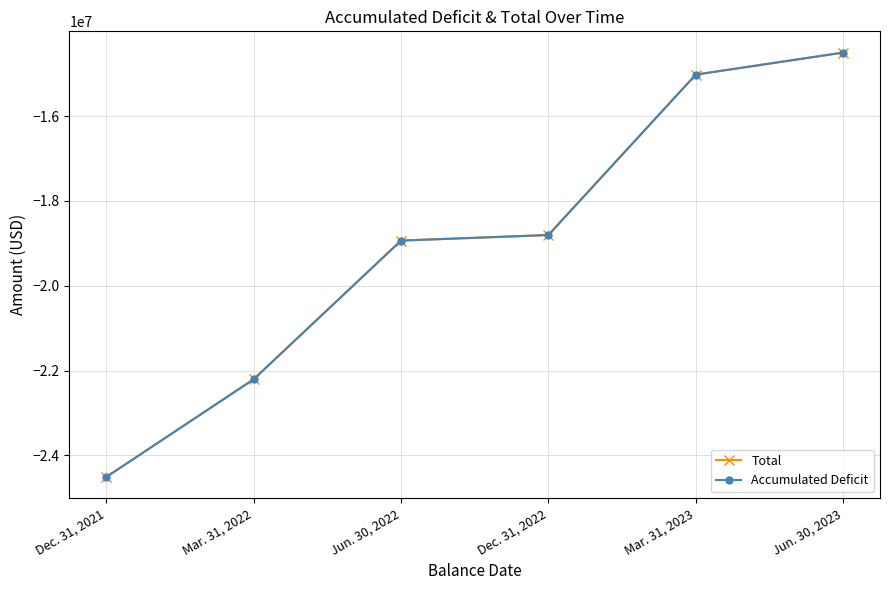

Reading right to left, transcribe all the data shown in this chart.

Total: -14500991	-15020712	-18803462	-18935278	-22206582	-24511432
Accumulated Deficit: -14501866	-15021587	-18804337	-18936153	-22207457	-24512307